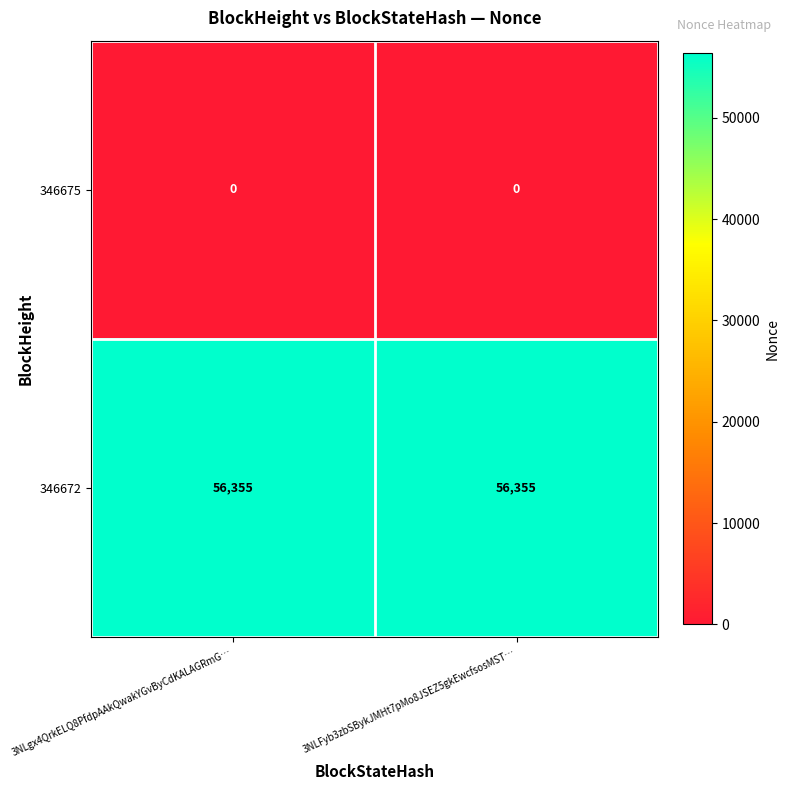

How many series are shown in this chart?

2